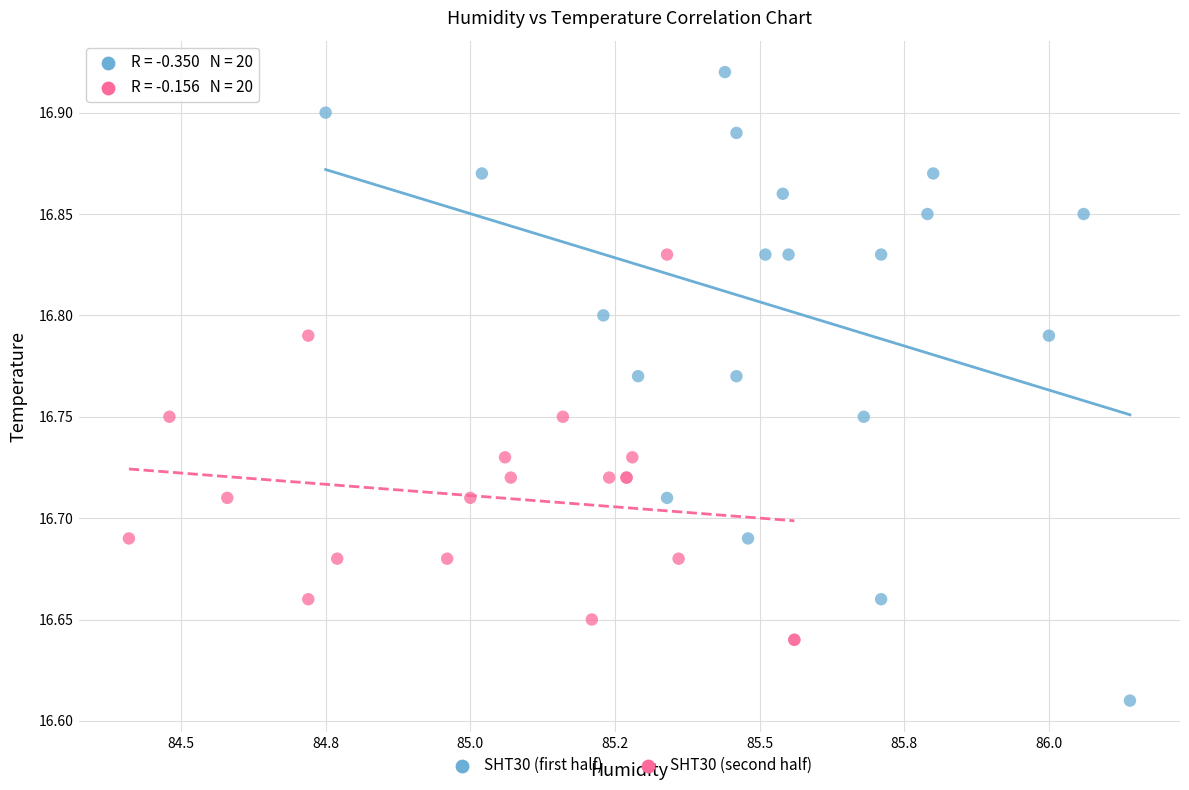

Which series contains the lowest Y value?

SHT30 (first half)